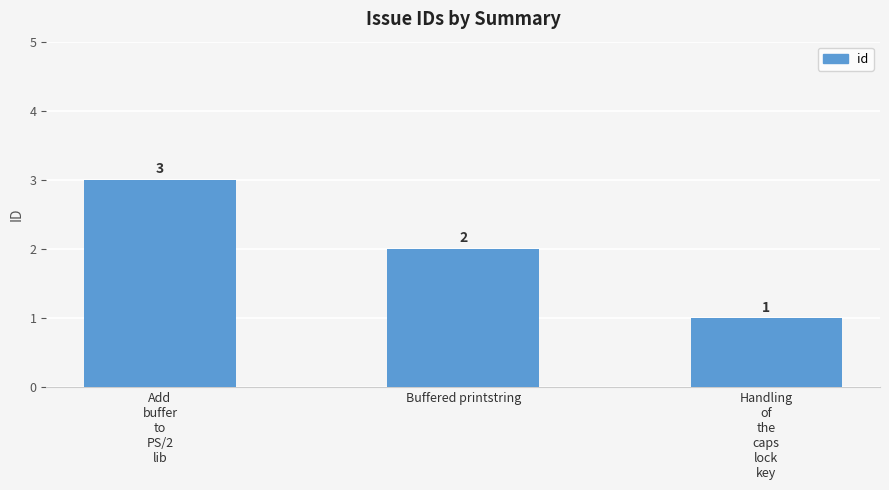

Reading right to left, extract all data points from this chart.

Handling
of
the
caps
lock
key=1	Buffered printstring=2	Add
buffer
to
PS/2
lib=3